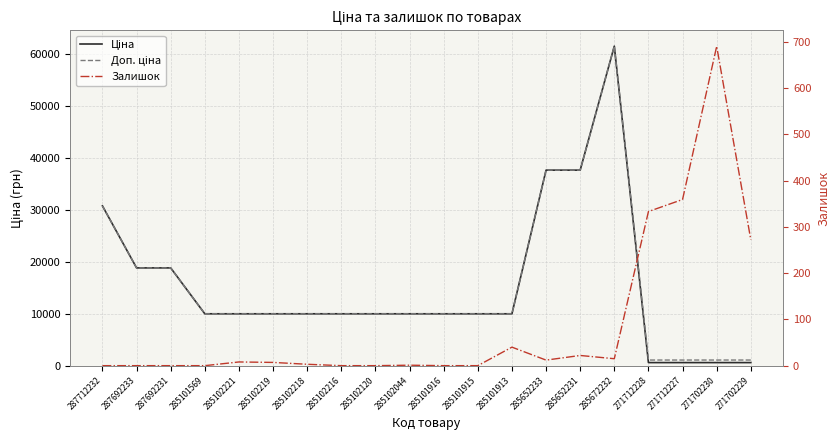

Rank the categories by Доп. ціна value from lowest to highest.

271712228, 271712227, 271702230, 271702229, 285101569, 285102221, 285102219, 285102218, 285102216, 285102120, 285102044, 285101916, 285101915, 285101913, 287692233, 287692231, 287712232, 285652233, 285652231, 285672232